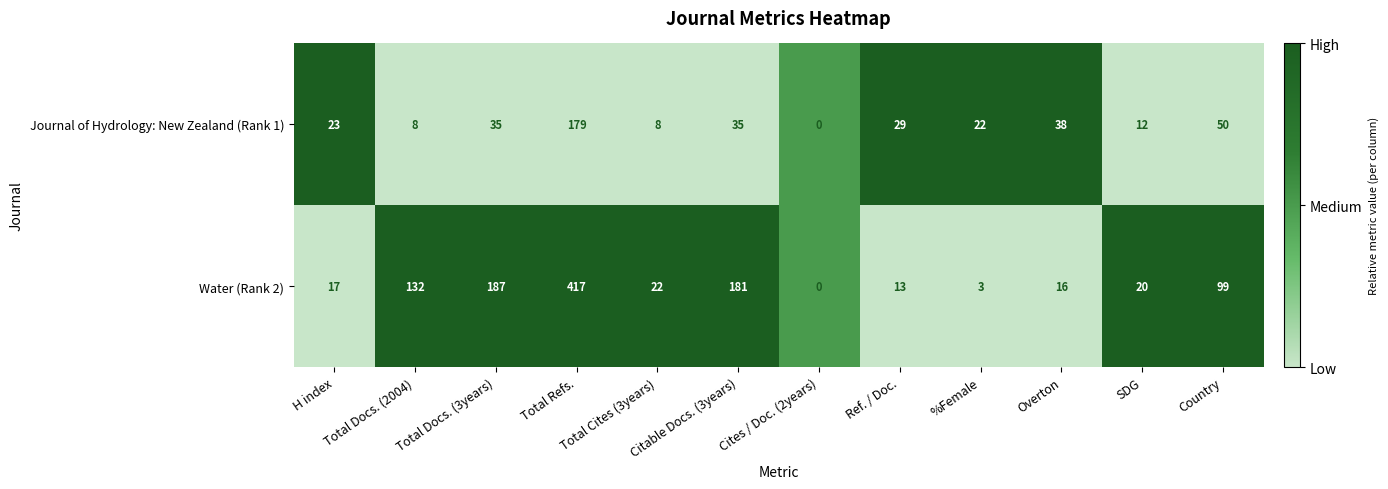

What is the difference between the second highest and second lowest values in the Water (Rank 2) series?

184